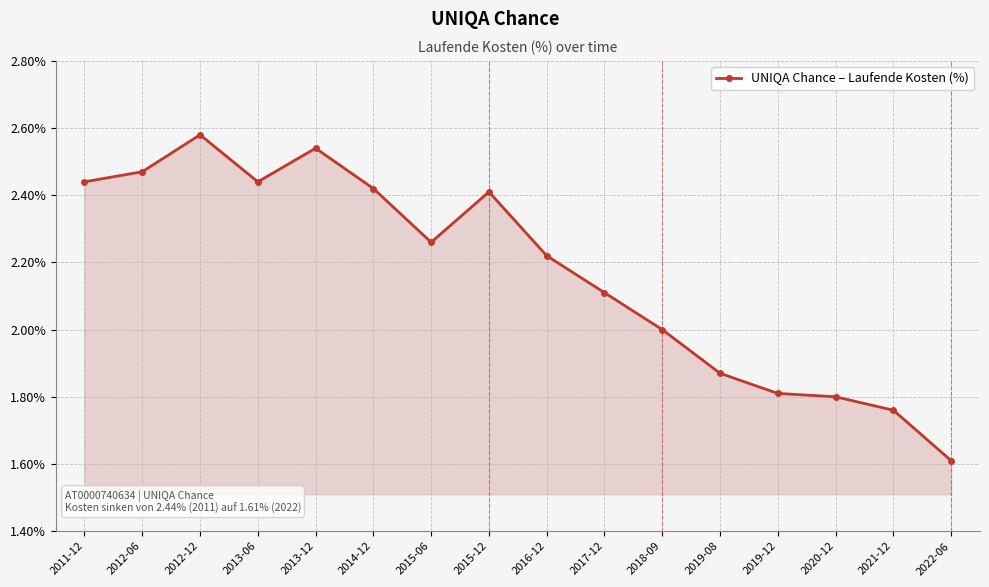

The chart shows a value of 2.0 at 2018-09. True or false?

True